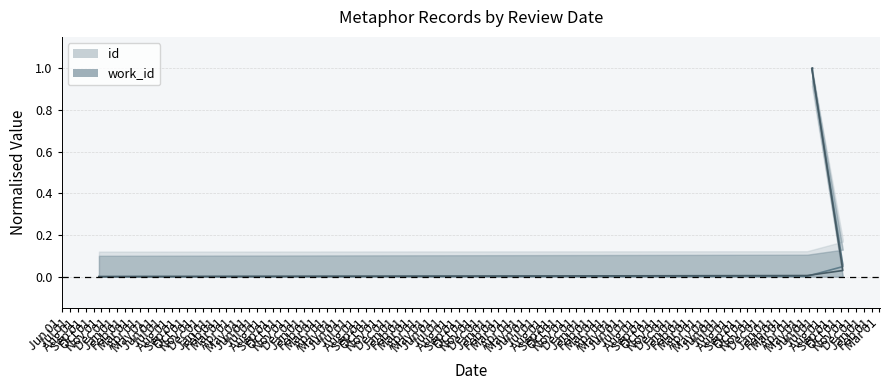

Reading right to left, extract all data points from this chart.

id: 2011-06-13=1.0	2011-06-11=1.0	2011-10-10=0.1	2011-10-10=0.0	2011-05-23=0.0	2003-10-22=0.0
work_id: 2011-06-13=1.0	2011-06-11=1.0	2011-10-10=0.0	2011-10-10=0.0	2011-05-23=0.0	2003-10-22=0.0